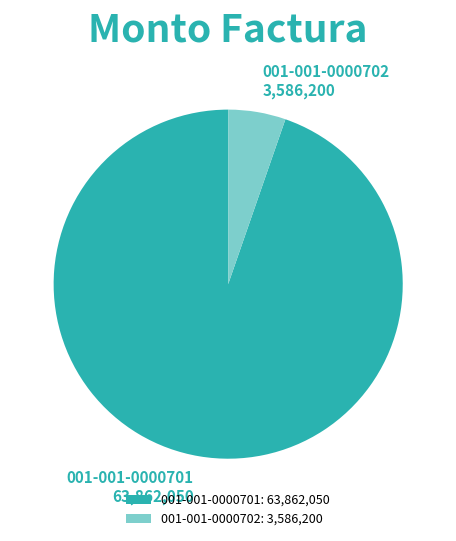

Is the sum of 001-001-0000701 and 001-001-0000702 greater than half?

Yes